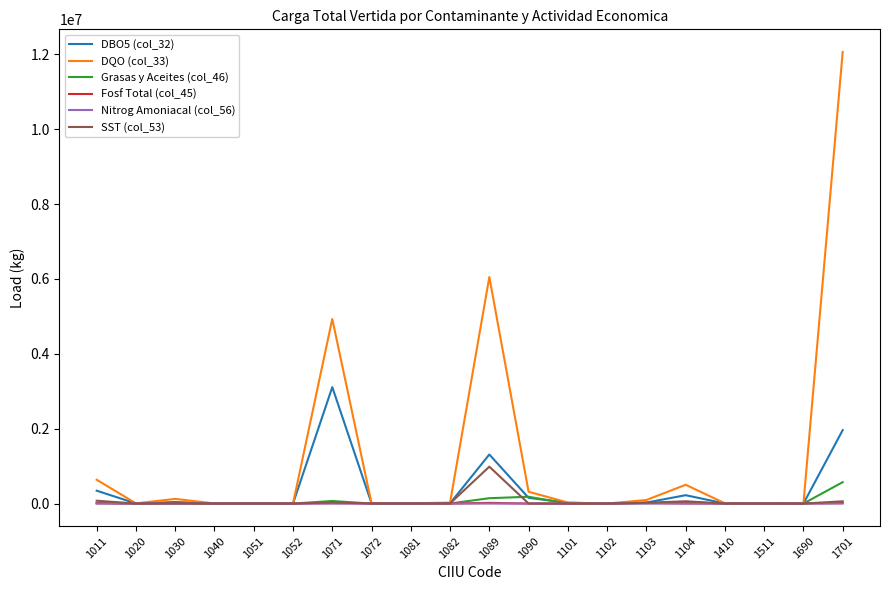

In DBO5 (col_32), how many points are higher than both neighbors (excluding endpoints)?

6